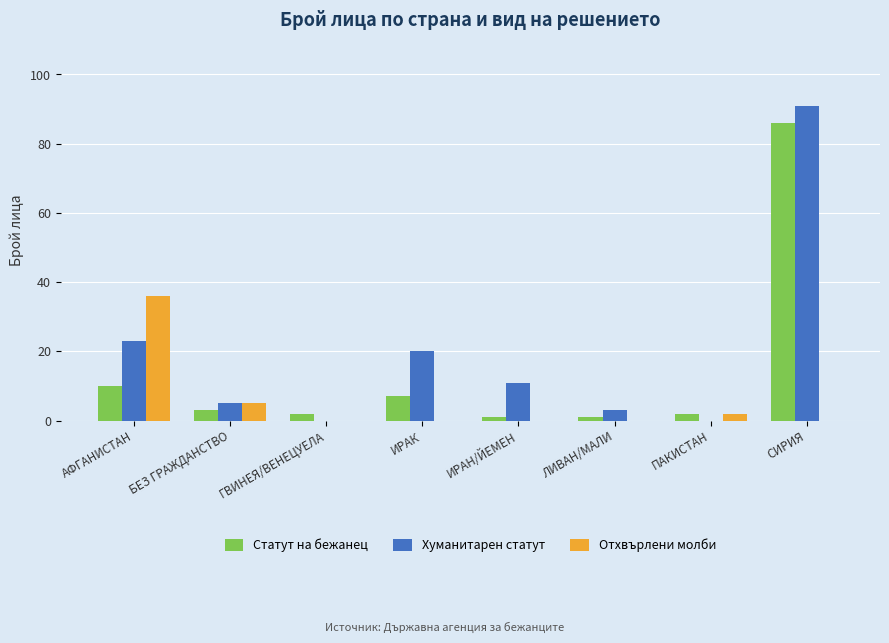

At which category is the sum across all series the highest?

СИРИЯ